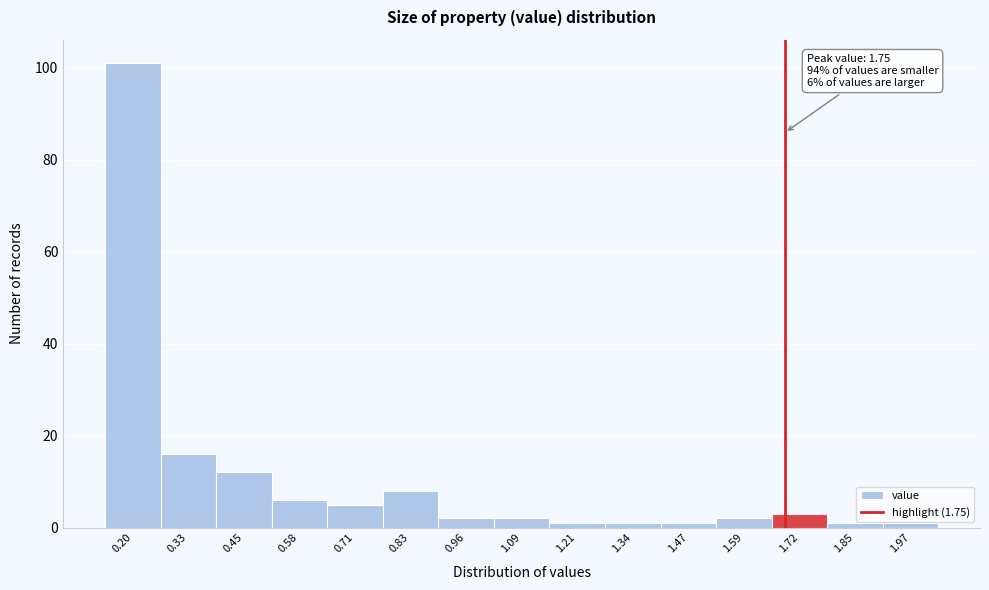

Reading left to right, list all the values displayed in this chart.

101	16	12	6	5	8	2	2	1	1	1	2	3	1	1